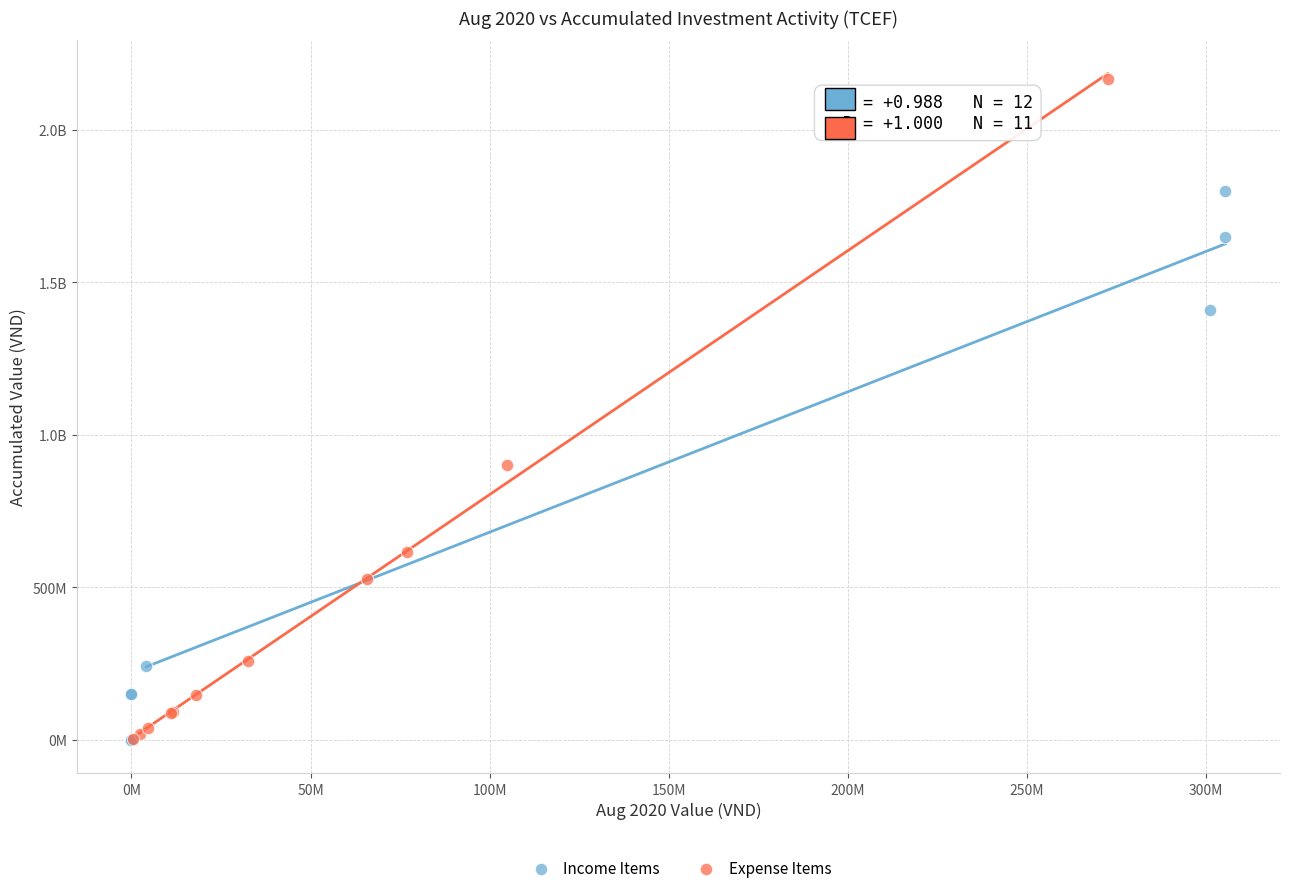

What are all the series names shown in the legend?

Income Items, Expense Items